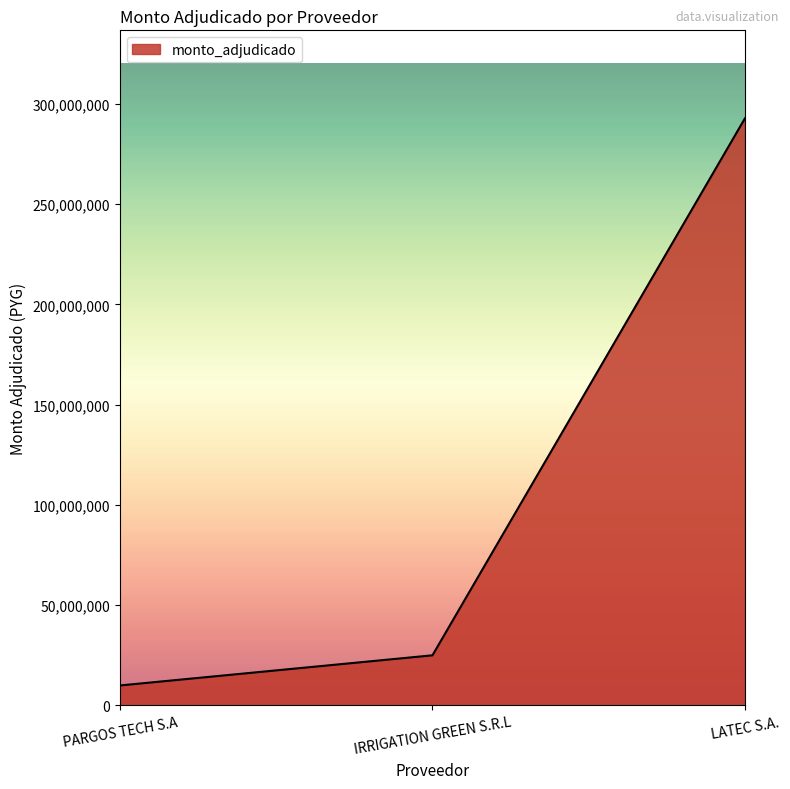

What is the greatest value displayed?

292850000